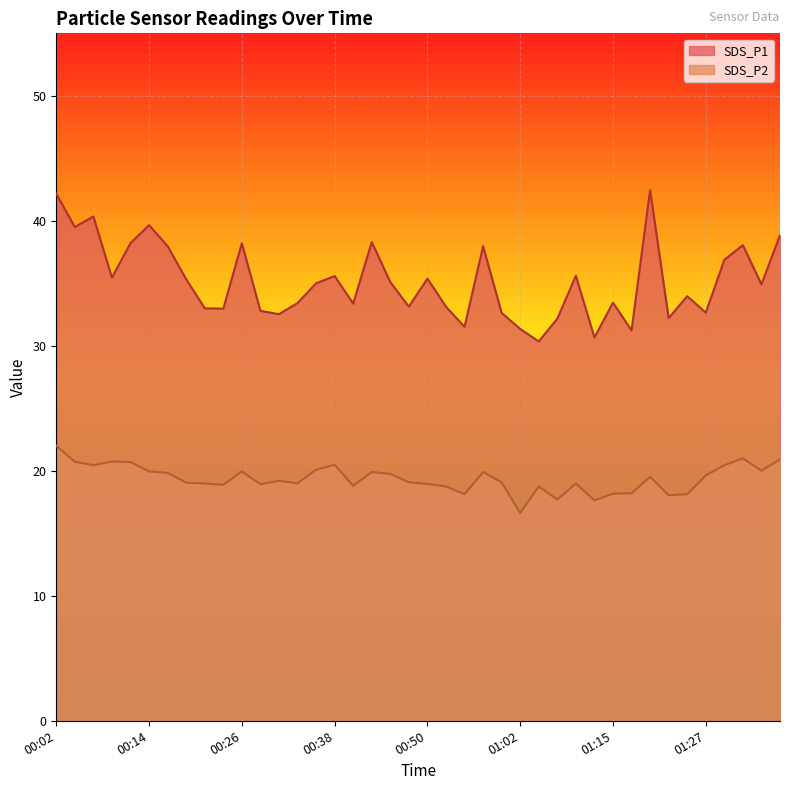

List the labels in order of SDS_P1 value, smallest first.

01:05, 01:12, 01:17, 01:02, 00:55, 01:07, 01:22, 00:31, 01:00, 01:27, 00:28, 00:23, 00:21, 00:48, 00:53, 00:40, 00:33, 01:15, 01:25, 01:34, 00:36, 00:45, 00:19, 00:50, 00:09, 00:38, 01:10, 01:29, 00:16, 00:58, 01:32, 00:26, 00:11, 00:43, 01:37, 00:04, 00:14, 00:06, 00:02, 01:20